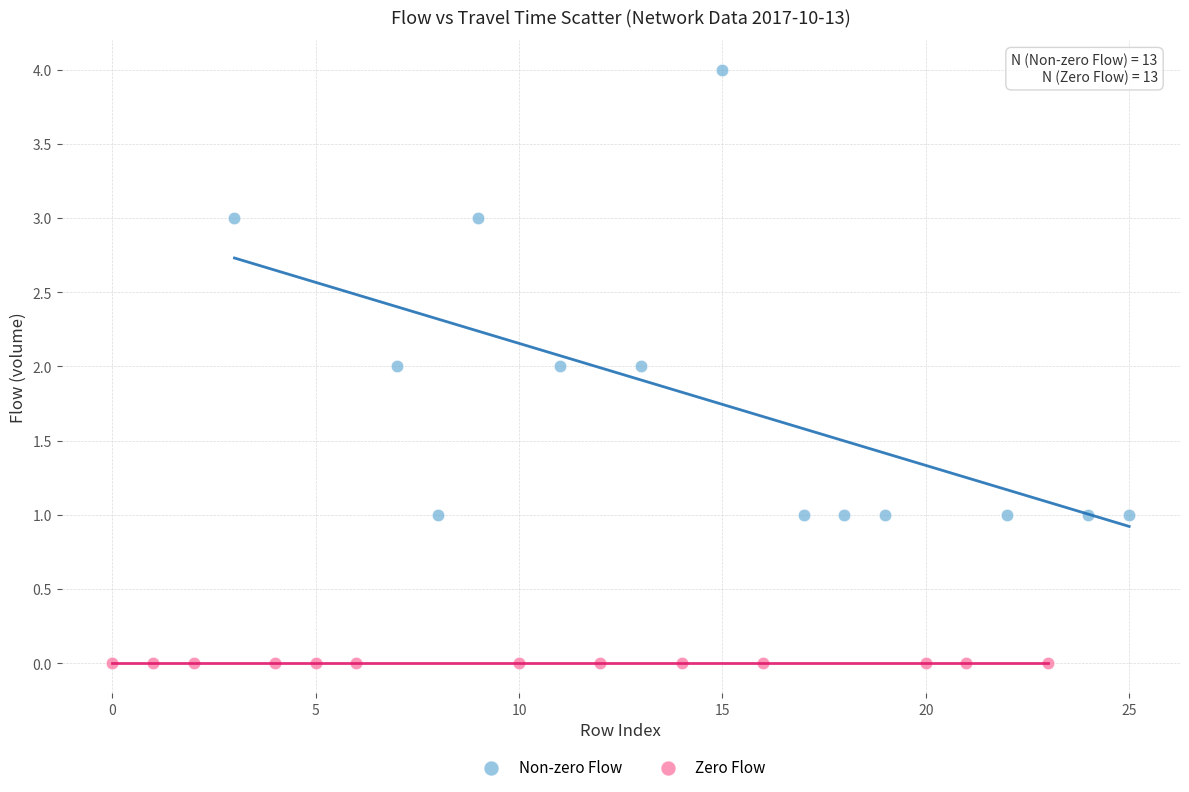

What are all the series names shown in the legend?

Non-zero Flow, Zero Flow